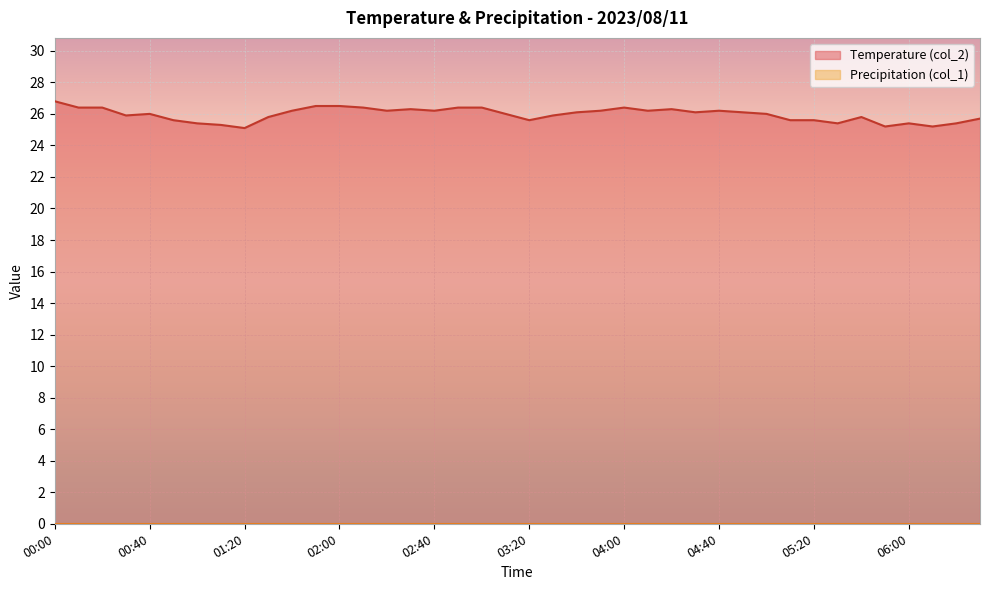

List the labels in order of value, largest first.

00:00, 01:50, 02:00, 00:10, 00:20, 02:10, 02:50, 03:00, 04:00, 02:30, 04:20, 01:40, 02:20, 02:40, 03:50, 04:10, 04:40, 03:40, 04:30, 04:50, 00:40, 03:10, 05:00, 00:30, 03:30, 01:30, 05:40, 06:30, 00:50, 03:20, 05:10, 05:20, 01:00, 05:30, 06:00, 06:20, 01:10, 05:50, 06:10, 01:20